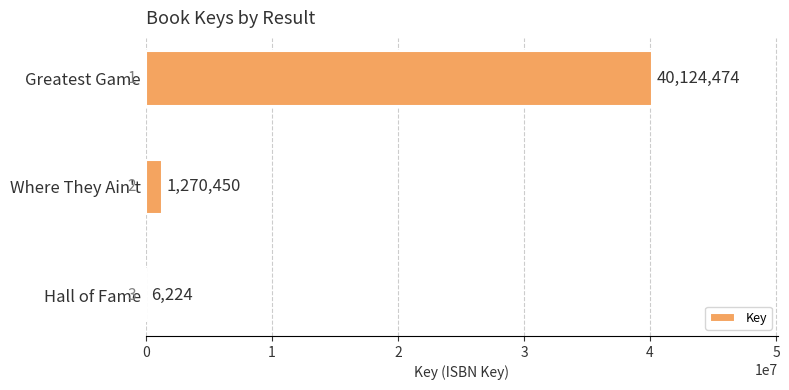

The chart shows a value of 71377731 at Greatest Game. True or false?

False